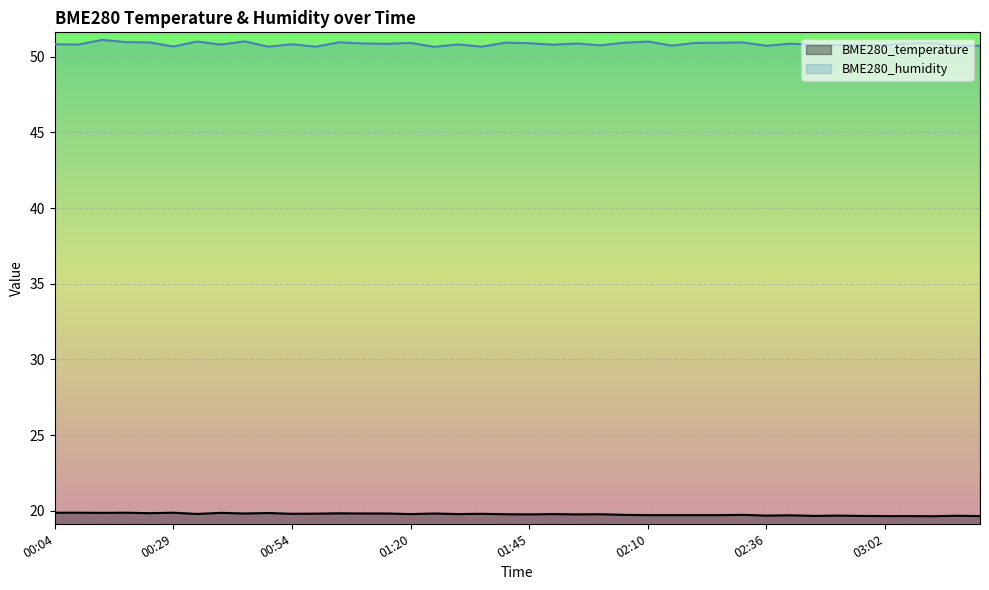

How many interior local valleys does the BME280_temperature series have?

12